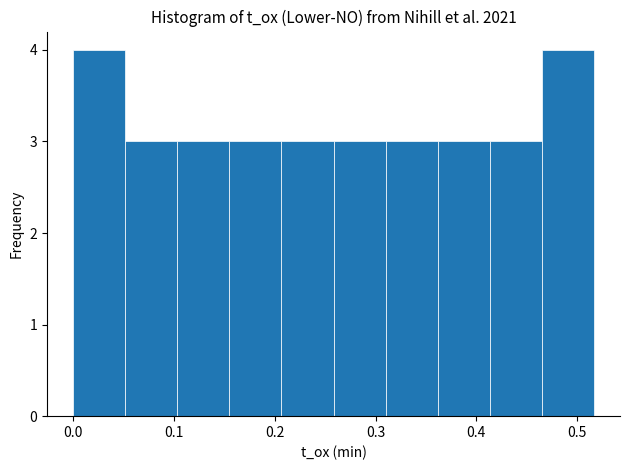

How tall is the bar that spans 0.00 to 0.05 on the x-axis? Neither the bar edges nor the heights are printed on the chart, so give them approximately, as read against the axes.

4